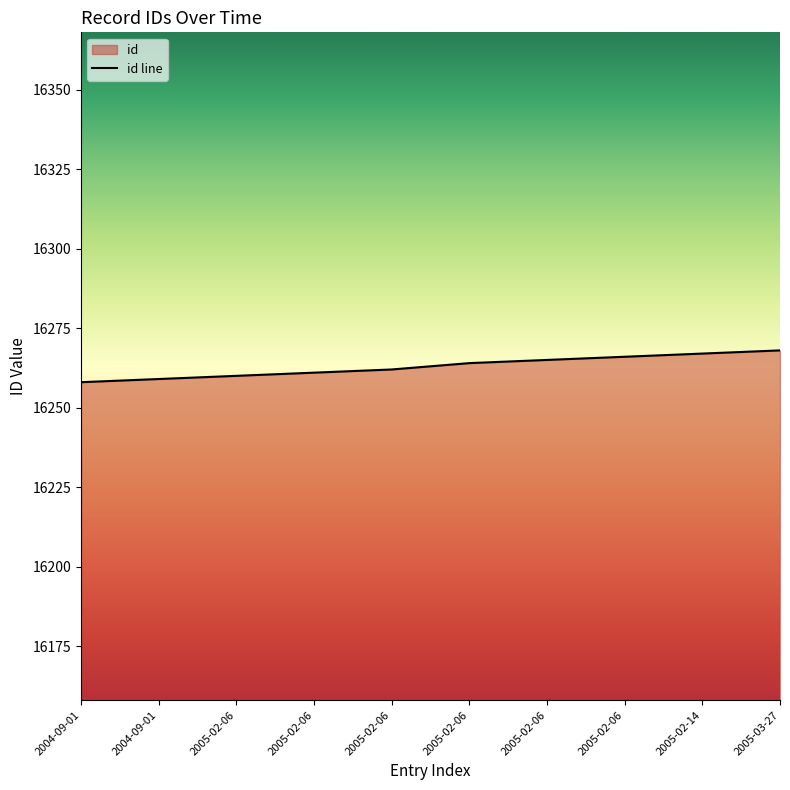

What is the minimum value shown in the chart?

16258